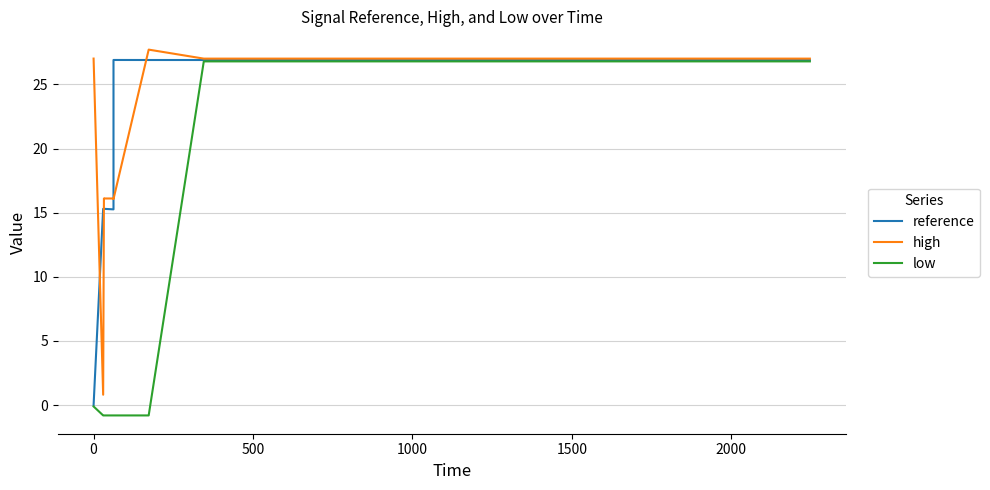

True or false: low and reference cross at least once.

False